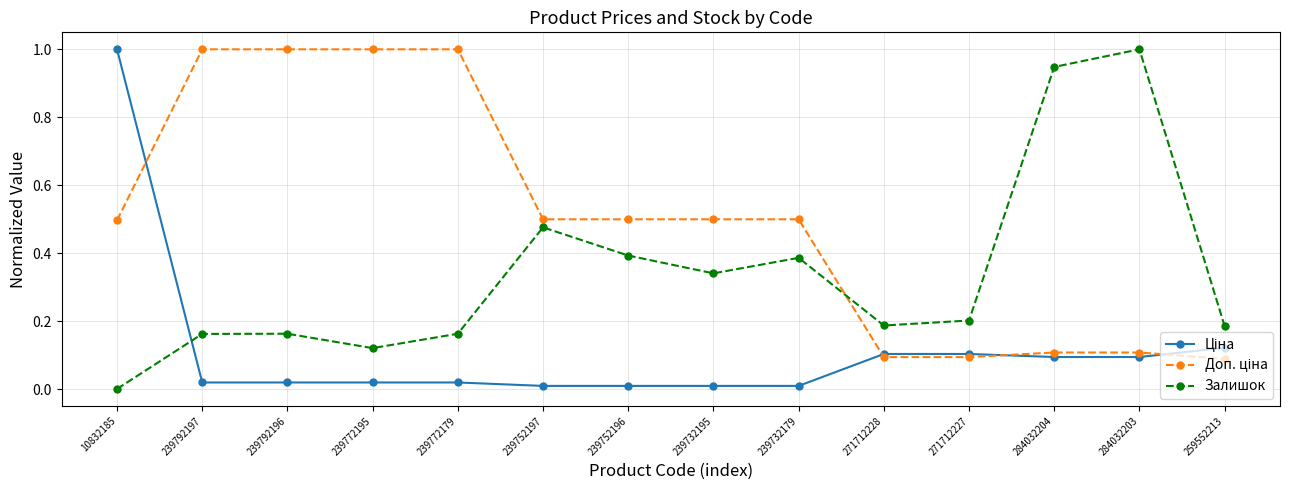

At which category does the chart reach its minimum across all series?

10832185